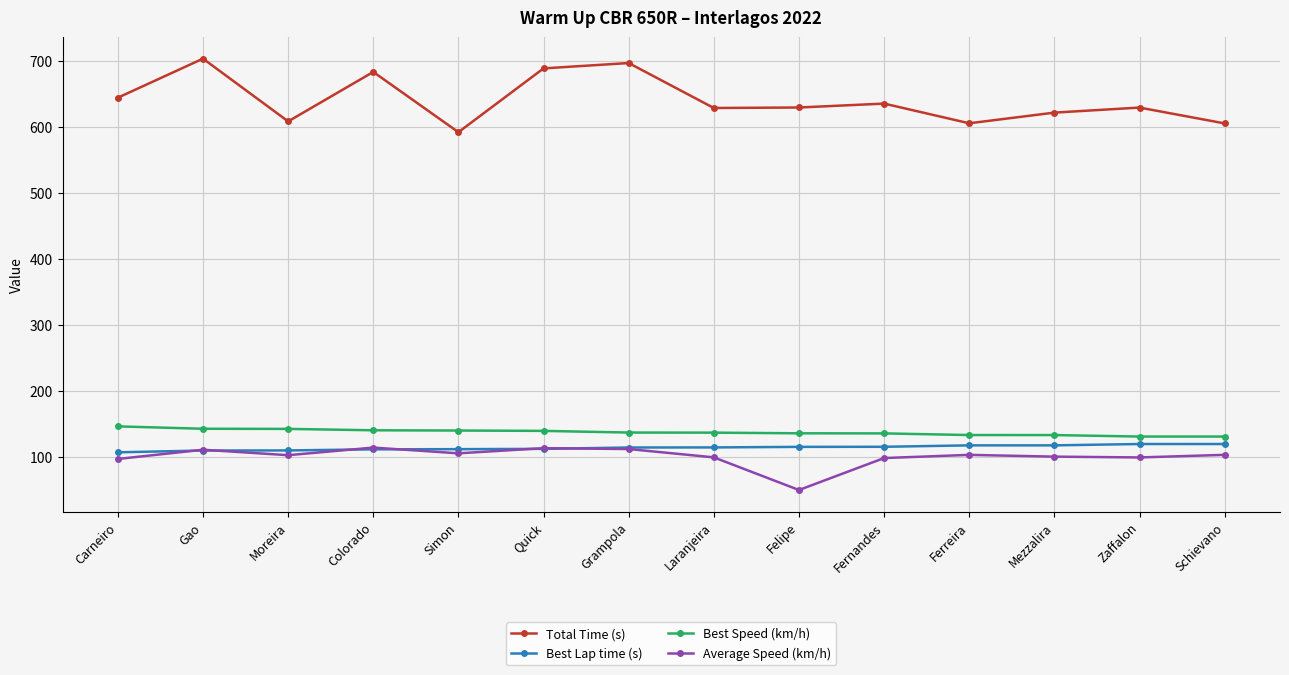

What is the total value across all series at Schievano?

956.7